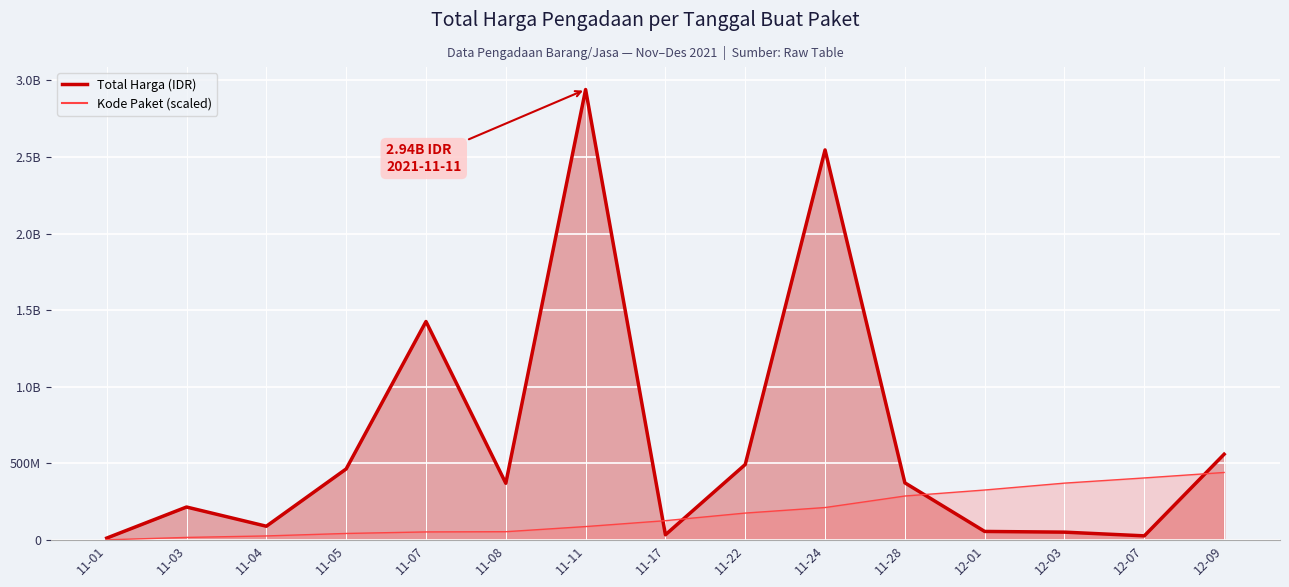

In Total Harga (Juta), how many points are higher than both neighbors (excluding endpoints)?

4